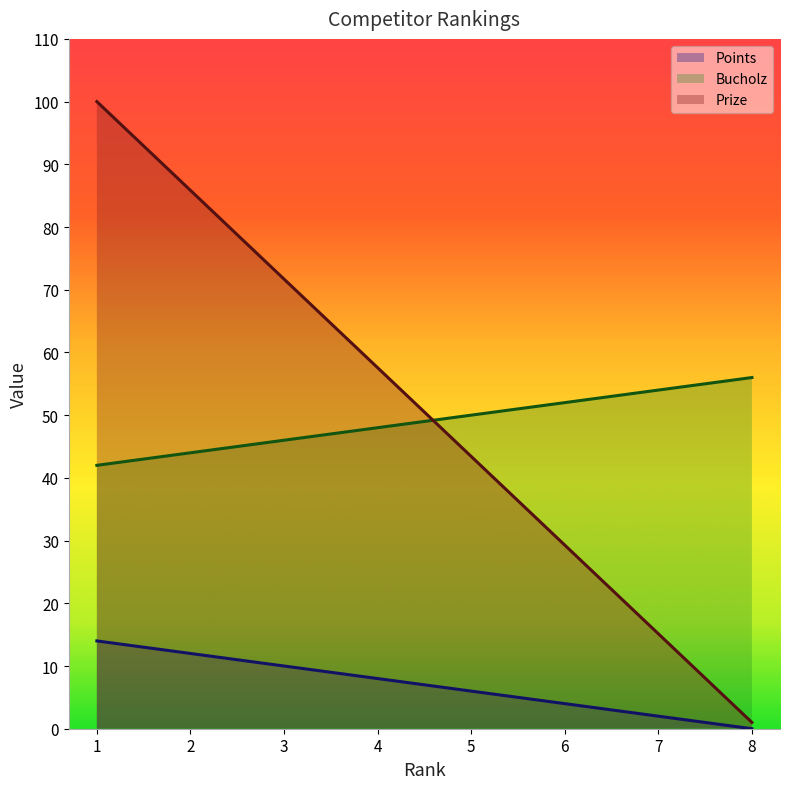

Where is Points nearest to the value 7?

4